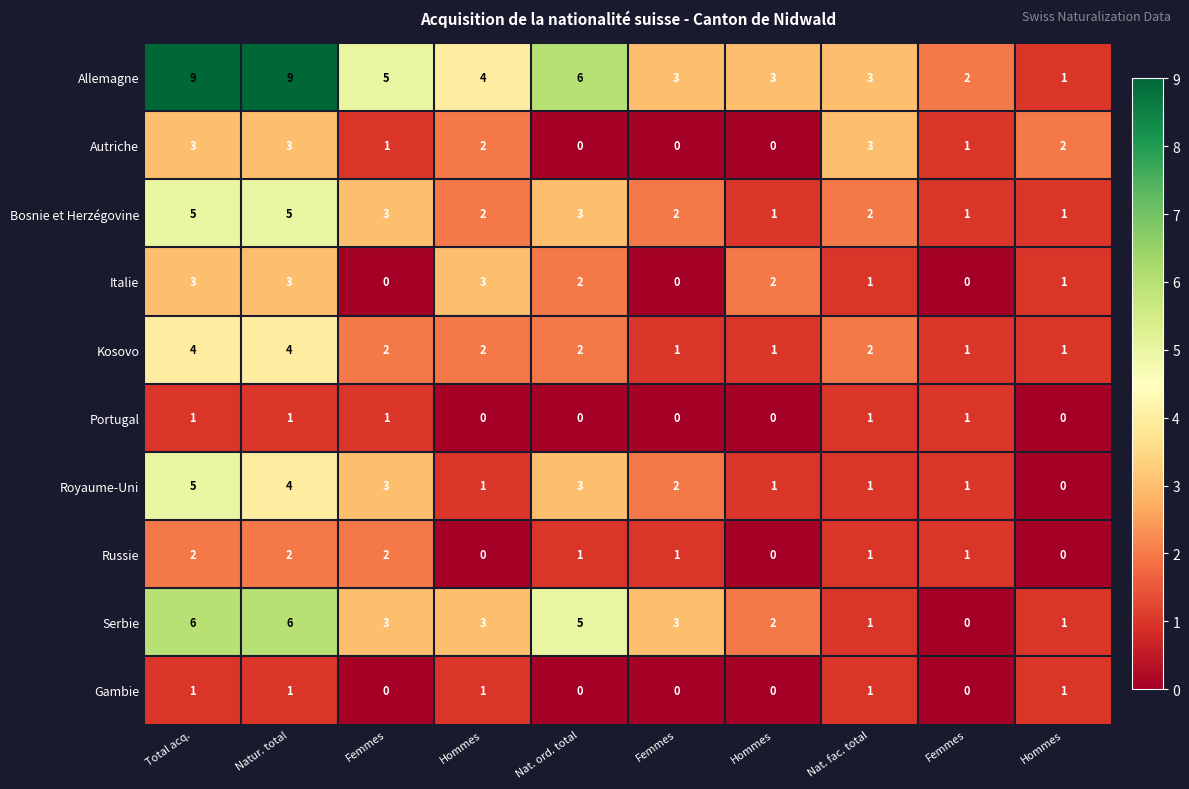

Reading left to right, extract all data points from this chart.

Allemagne: Total acq.=9	Natur. total=9	Femmes=5	Hommes=4	Nat. ord. total=6	Femmes=3	Hommes=3	Nat. fac. total=3	Femmes=2	Hommes=1
Autriche: Total acq.=3	Natur. total=3	Femmes=1	Hommes=2	Nat. ord. total=0	Femmes=0	Hommes=0	Nat. fac. total=3	Femmes=1	Hommes=2
Bosnie et Herzégovine: Total acq.=5	Natur. total=5	Femmes=3	Hommes=2	Nat. ord. total=3	Femmes=2	Hommes=1	Nat. fac. total=2	Femmes=1	Hommes=1
Italie: Total acq.=3	Natur. total=3	Femmes=0	Hommes=3	Nat. ord. total=2	Femmes=0	Hommes=2	Nat. fac. total=1	Femmes=0	Hommes=1
Kosovo: Total acq.=4	Natur. total=4	Femmes=2	Hommes=2	Nat. ord. total=2	Femmes=1	Hommes=1	Nat. fac. total=2	Femmes=1	Hommes=1
Portugal: Total acq.=1	Natur. total=1	Femmes=1	Hommes=0	Nat. ord. total=0	Femmes=0	Hommes=0	Nat. fac. total=1	Femmes=1	Hommes=0
Royaume-Uni: Total acq.=5	Natur. total=4	Femmes=3	Hommes=1	Nat. ord. total=3	Femmes=2	Hommes=1	Nat. fac. total=1	Femmes=1	Hommes=0
Russie: Total acq.=2	Natur. total=2	Femmes=2	Hommes=0	Nat. ord. total=1	Femmes=1	Hommes=0	Nat. fac. total=1	Femmes=1	Hommes=0
Serbie: Total acq.=6	Natur. total=6	Femmes=3	Hommes=3	Nat. ord. total=5	Femmes=3	Hommes=2	Nat. fac. total=1	Femmes=0	Hommes=1
Gambie: Total acq.=1	Natur. total=1	Femmes=0	Hommes=1	Nat. ord. total=0	Femmes=0	Hommes=0	Nat. fac. total=1	Femmes=0	Hommes=1